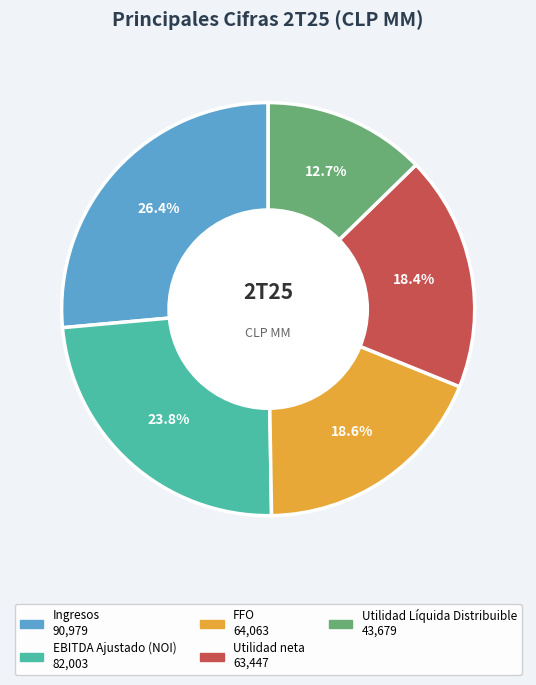

Does any single category account for the majority?

No